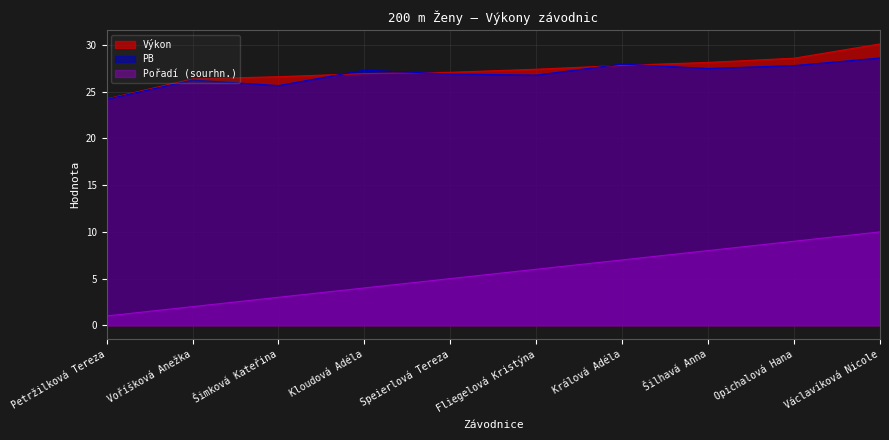

What position from the left is Petržilková Tereza?

1